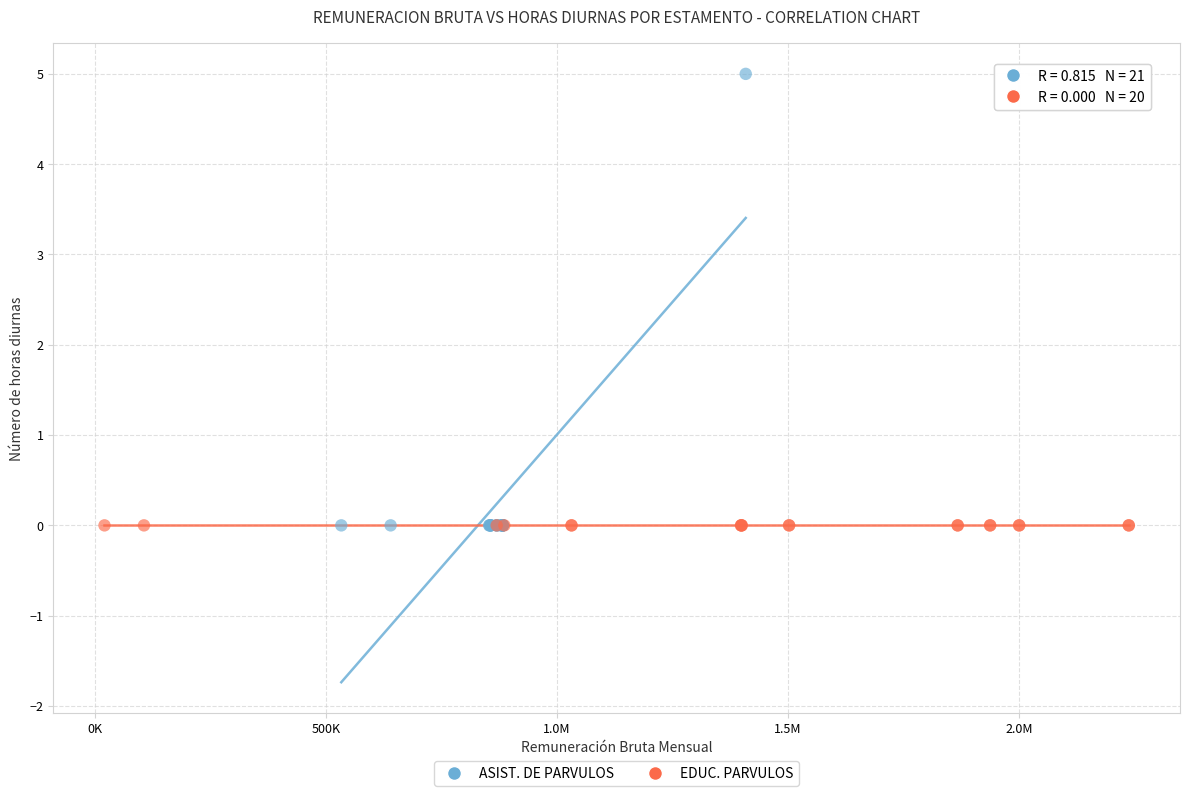

Which series contains the highest Y value?

ASIST. DE PARVULOS